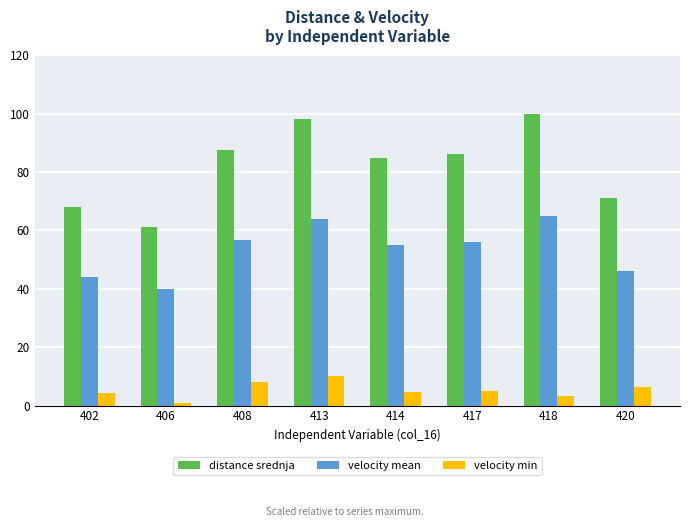

At how many categories does at least one series exceed 9?

8